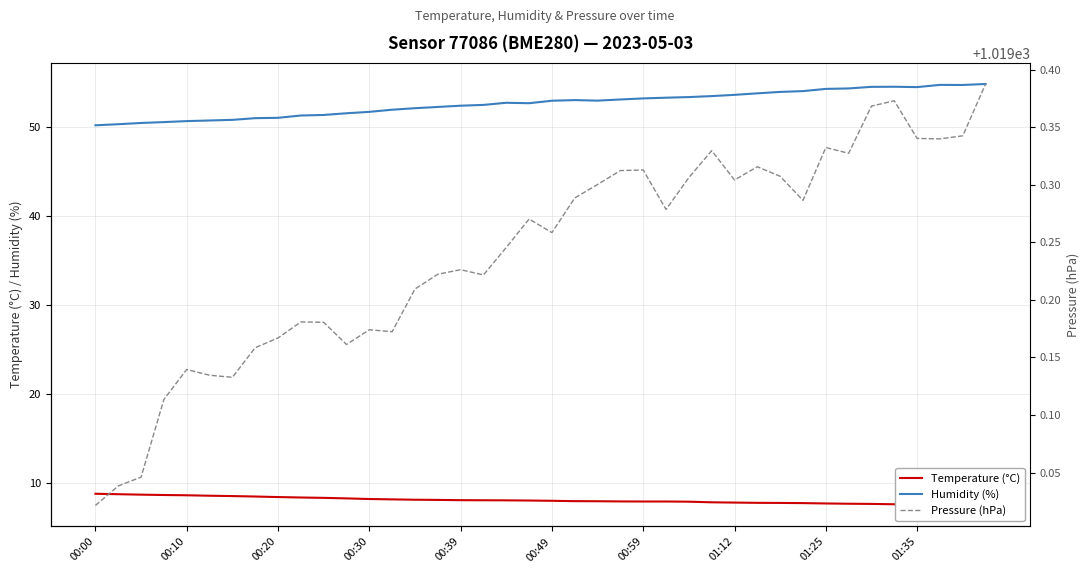

True or false: Humidity (%) has a value of 15.3 at 00:30.

False